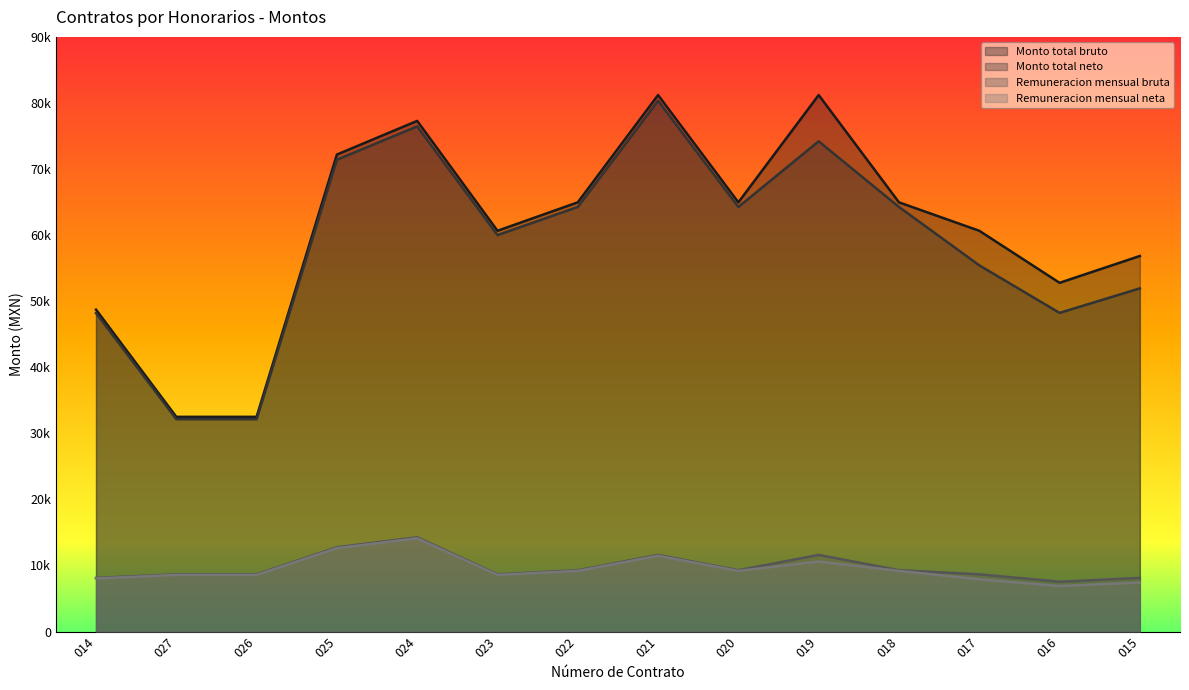

Which series has the largest total across all categories?

Monto total bruto